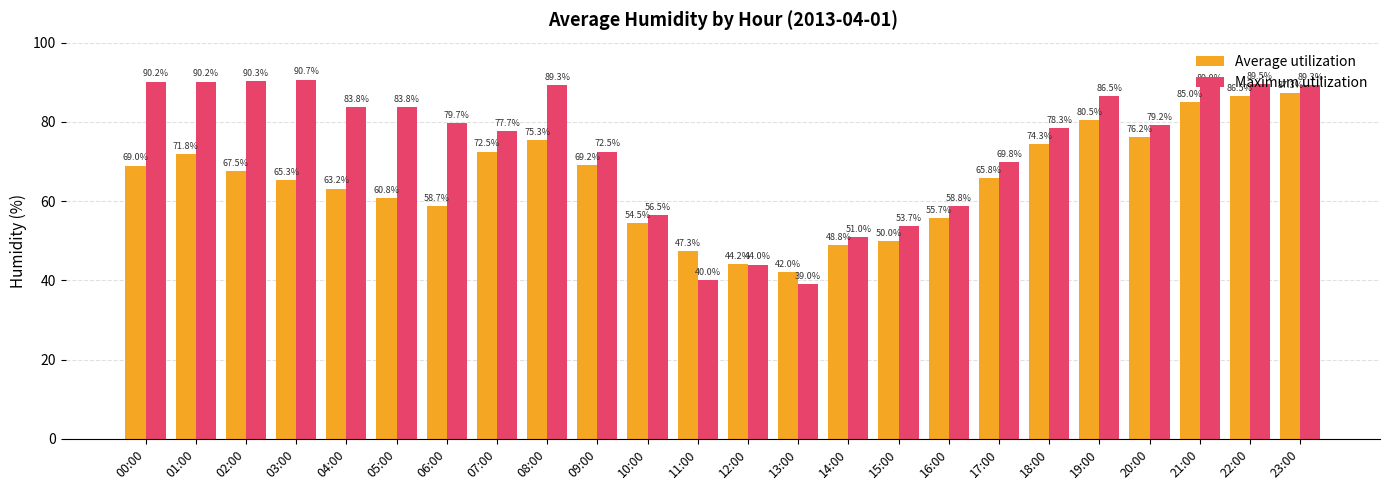

At which label does Maximum utilization reach its minimum?

13:00